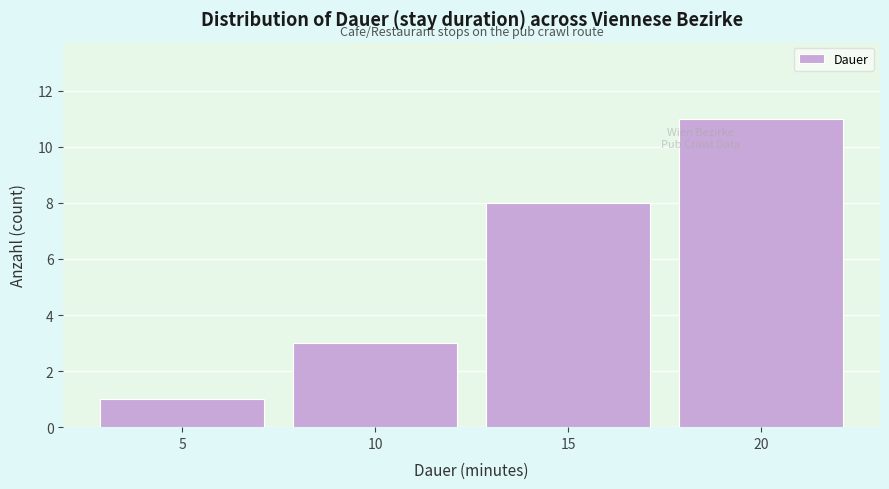

What is the height of the bar covering 17.5 to 22.5 on the x-axis? The values are not printed on the chart, so give them approximately, as read against the axis.

11